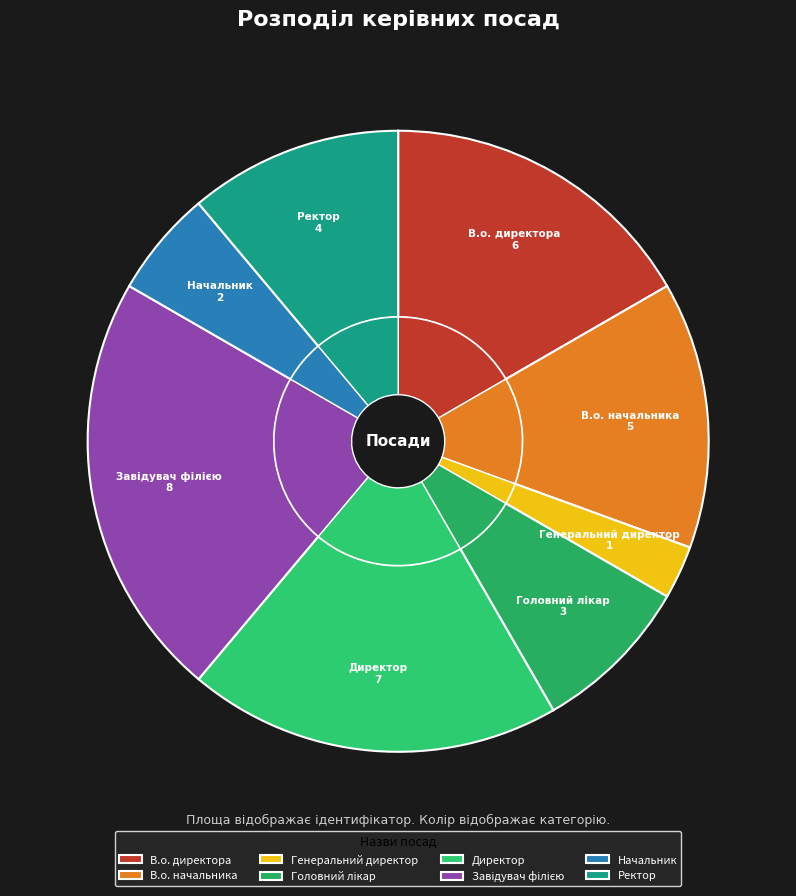

Does any single category account for the majority?

No